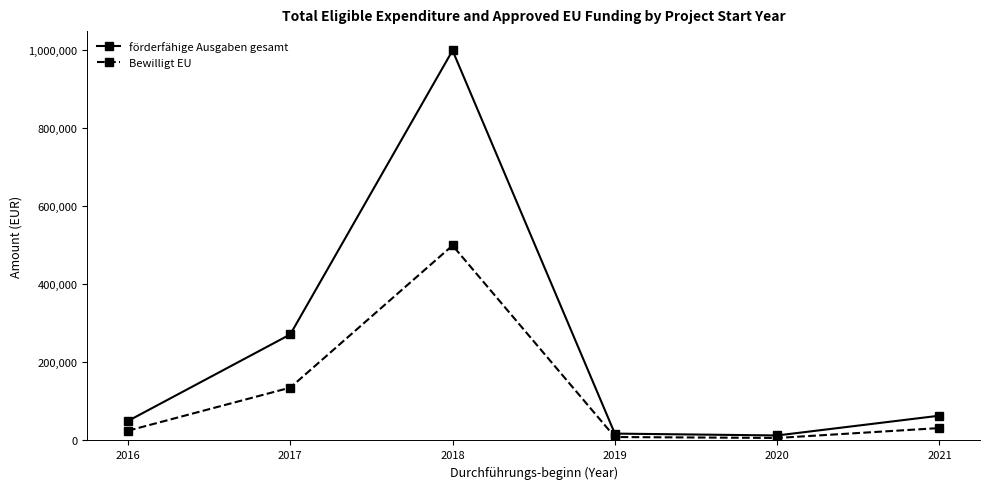

Which series has the largest total across all categories?

förderfähige Ausgaben gesamt